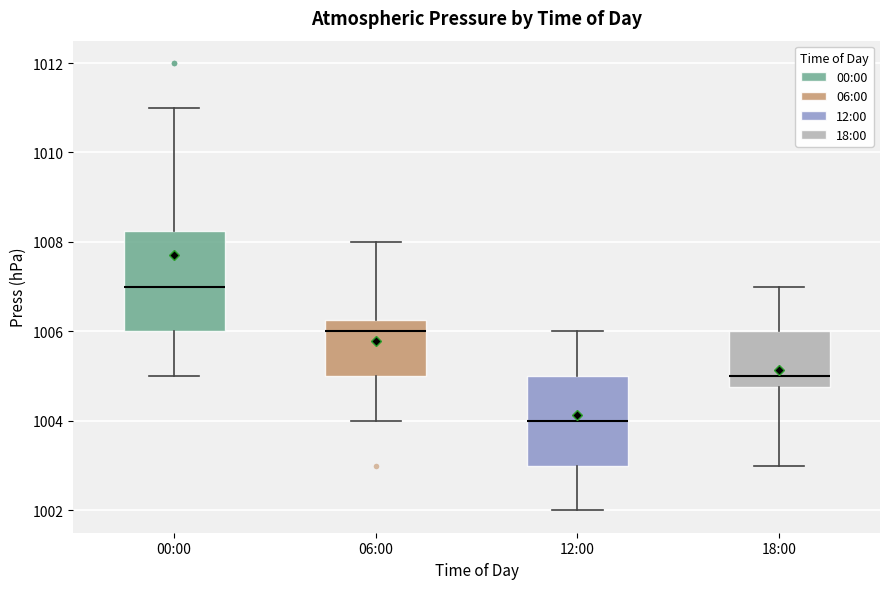

Where does the upper whisker of the box for 06:00 end on the y-axis? The values are not printed on the chart, so give them approximately, as read against the axis.

1008.0